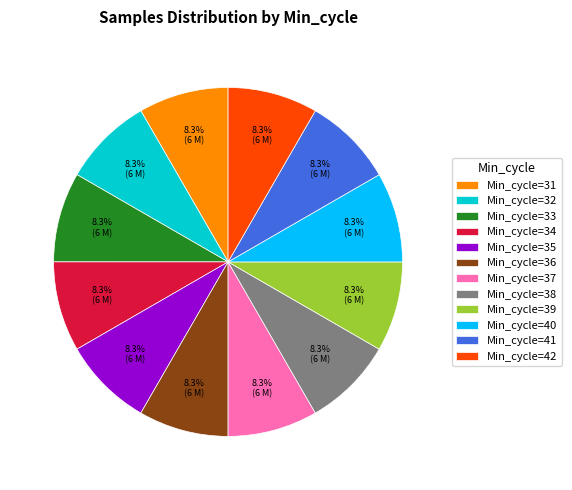

Is Min_cycle=42 the majority of the pie?

No